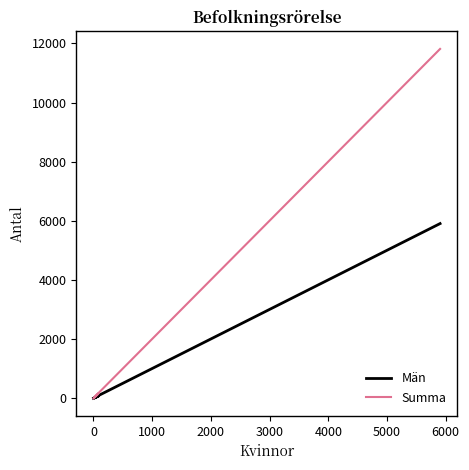

At how many categories does at least one series exceed 7263?

1